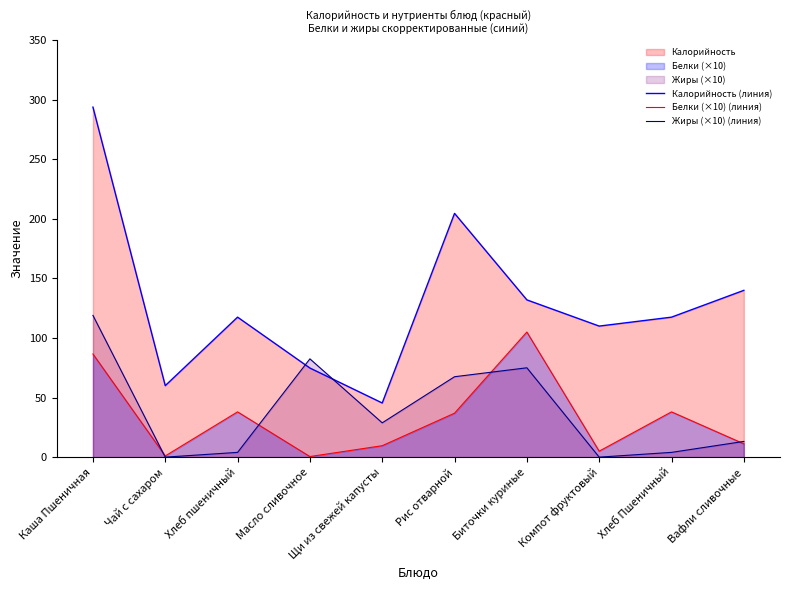

At Рис отварной, list the series in order from smallest to largest.

Белки (×10) (линия), Жиры (×10) (линия), Калорийность (линия)